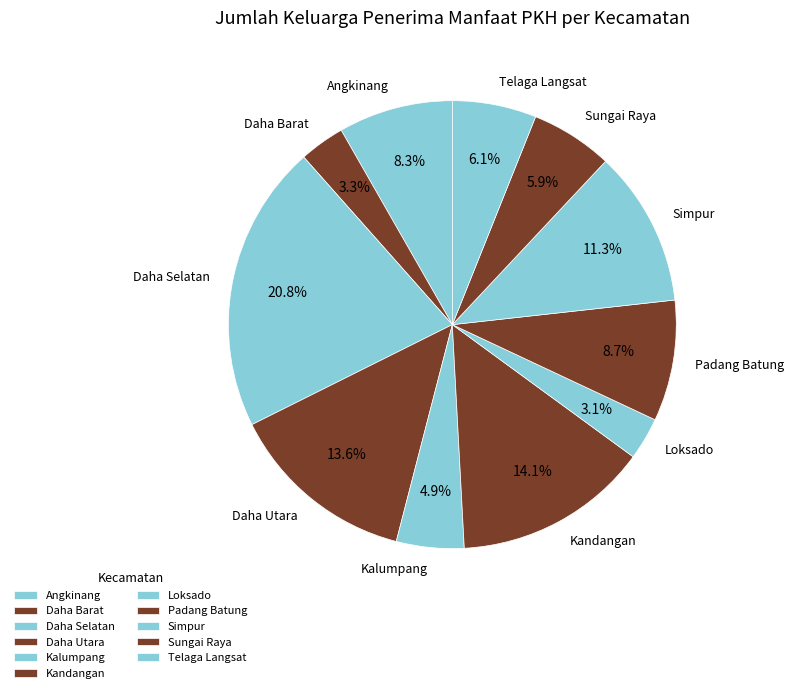

Which category has the biggest portion of the pie?

Daha Selatan